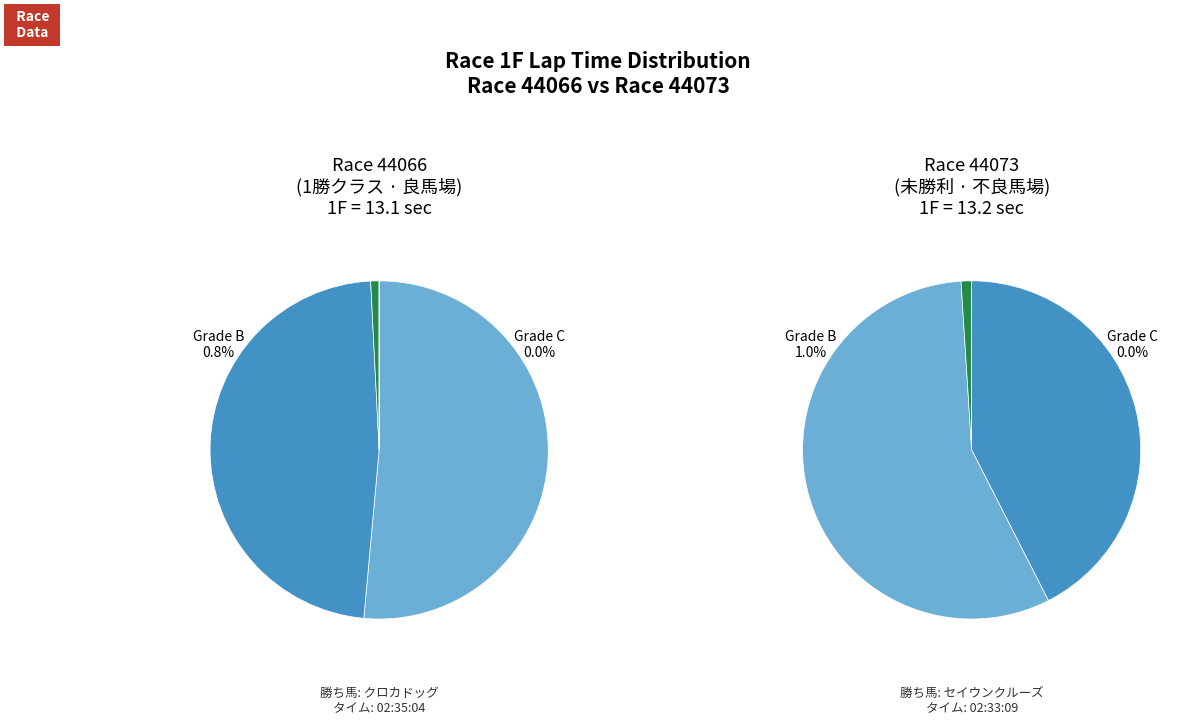

What percentage is the 44073 slice, to the nearest percent?

50%